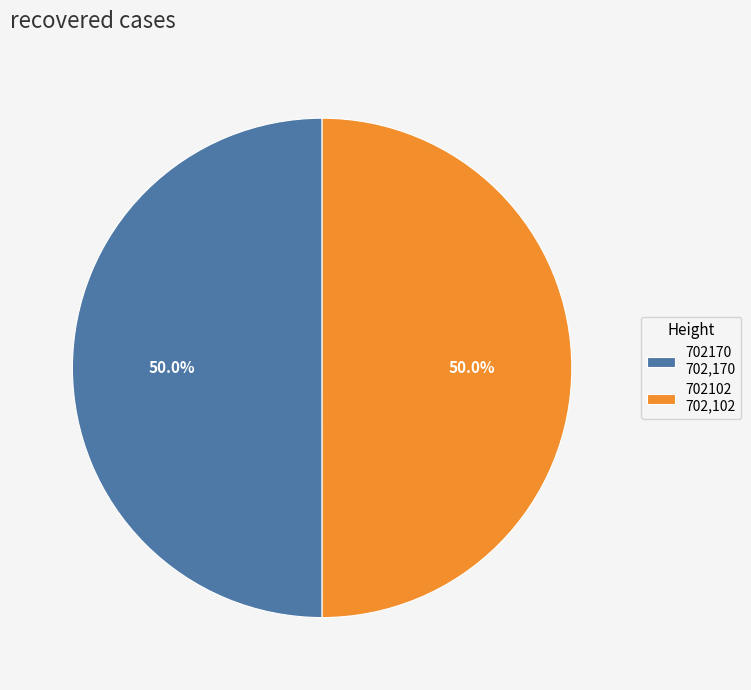

True or false: 702170 accounts for 50% of the total.

True